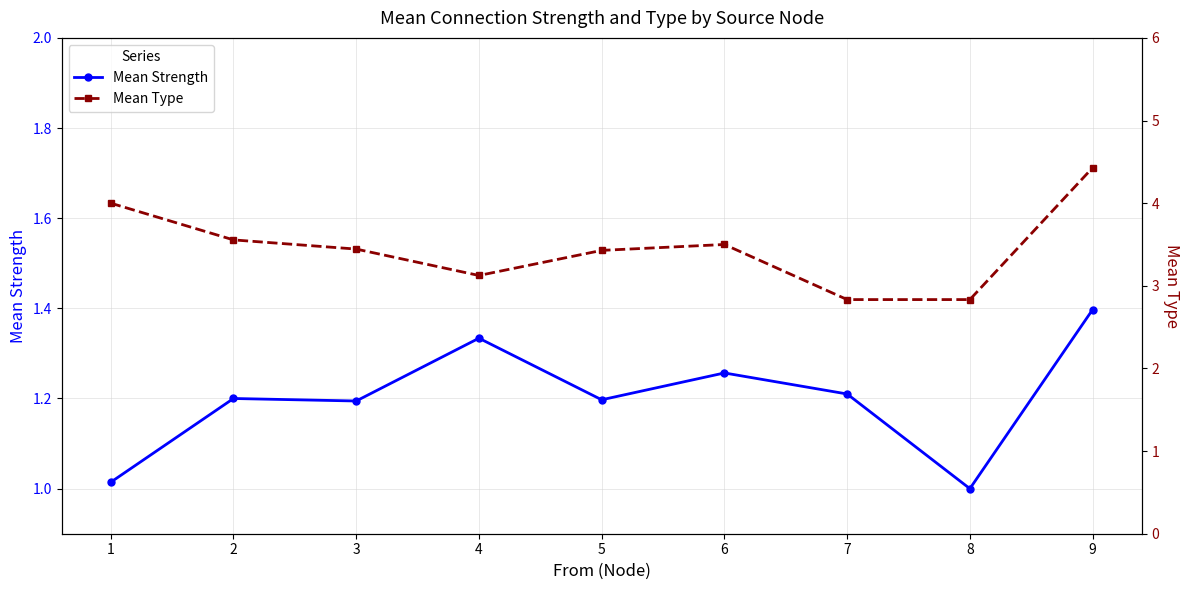

At which category is the sum across all series the highest?

9